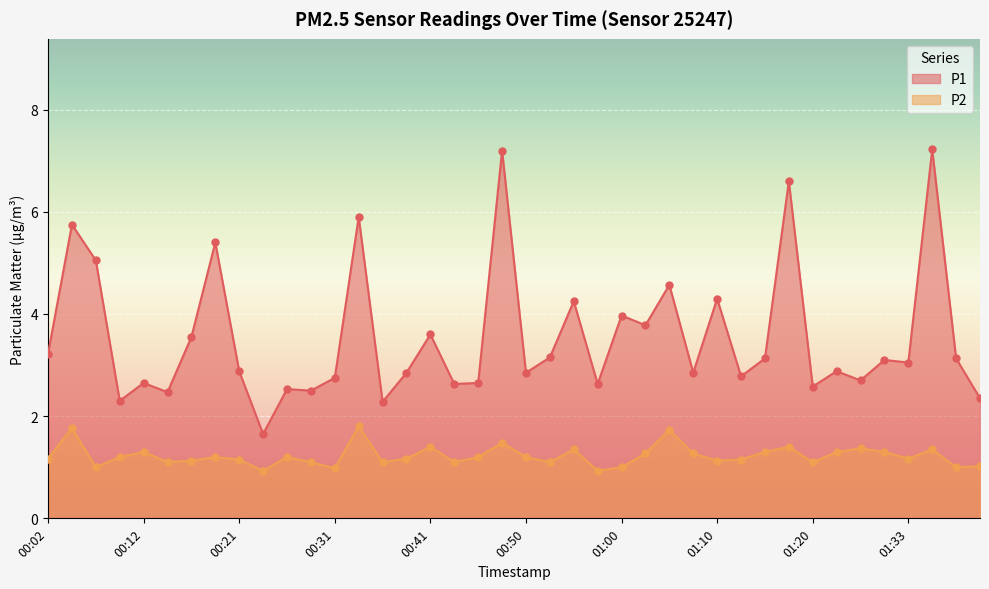

What are all the series names shown in the legend?

P1, P2